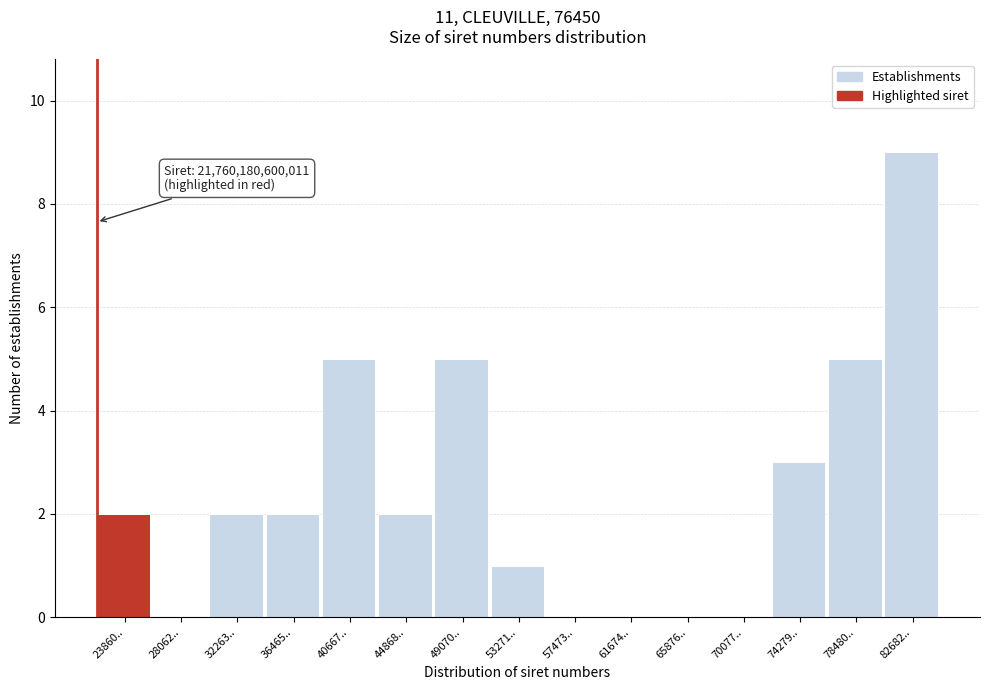

Reading left to right, what are all the values shown in this chart?

23860..=2	28062..=0	32263..=2	36465..=2	40667..=5	44868..=2	49070..=5	53271..=1	57473..=0	61674..=0	65876..=0	70077..=0	74279..=3	78480..=5	82682..=9